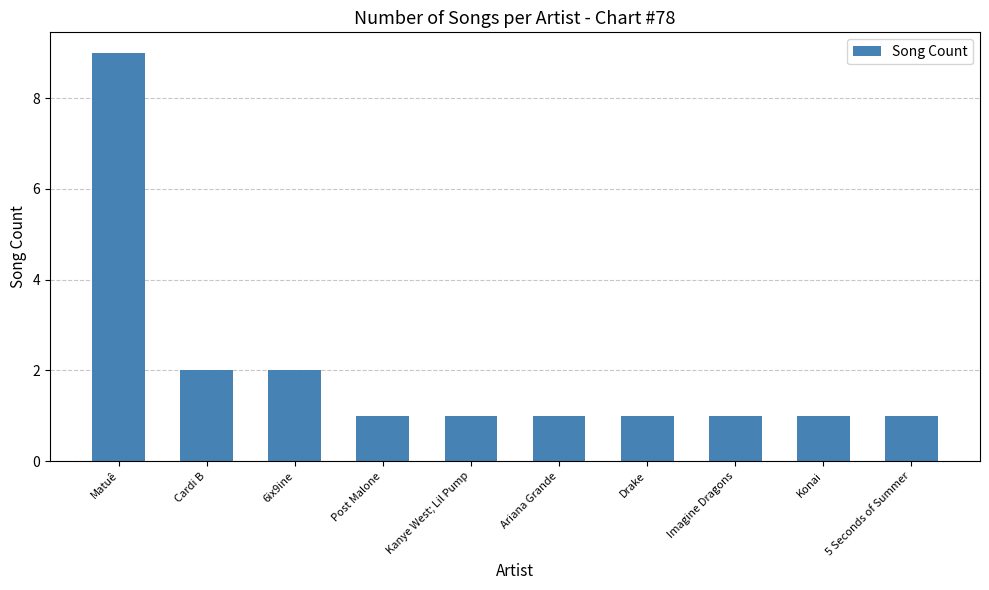

Which has a higher value, Drake or Cardi B?

Cardi B